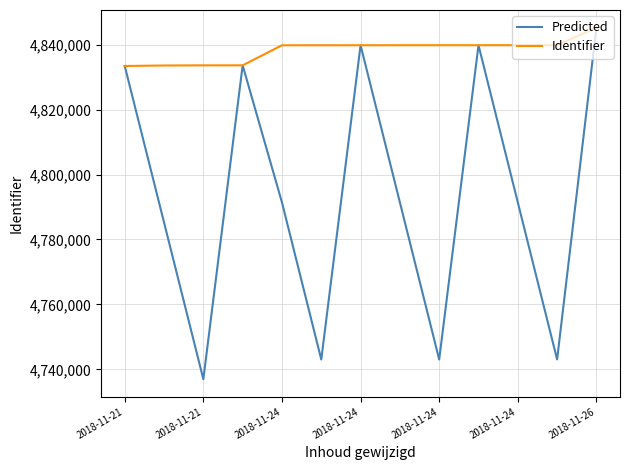

What is the minimum value shown in the chart?

4736947.6